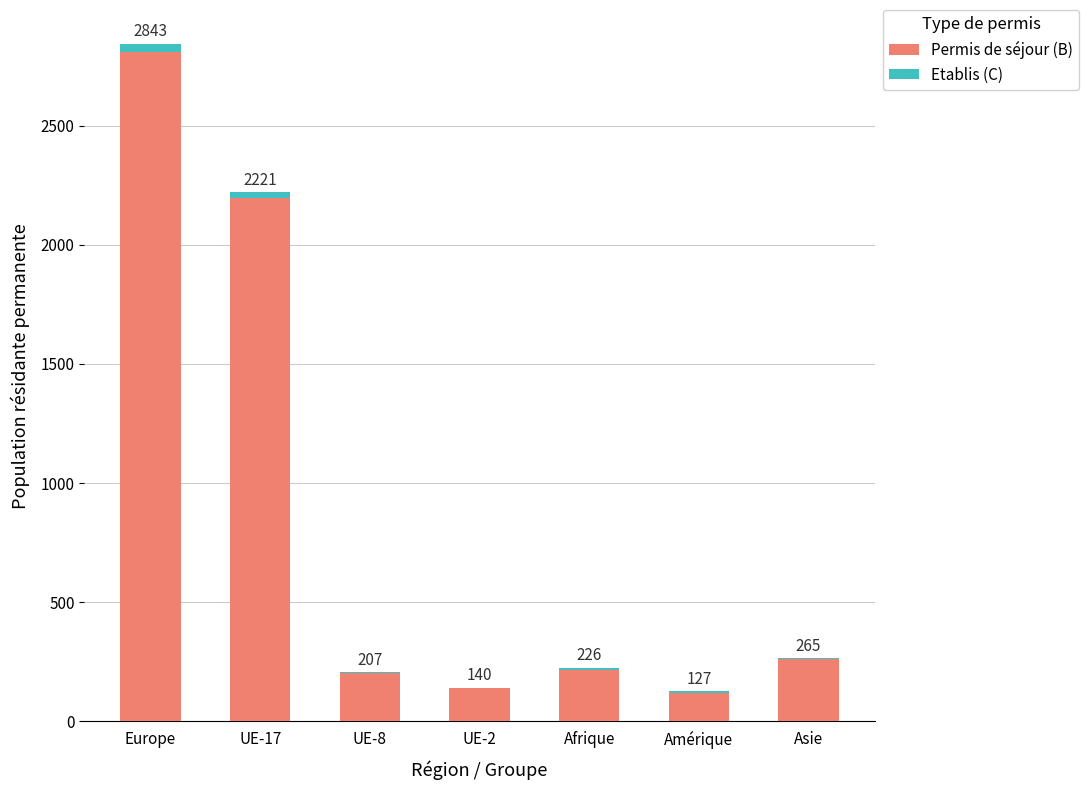

Are the bars horizontal?

No